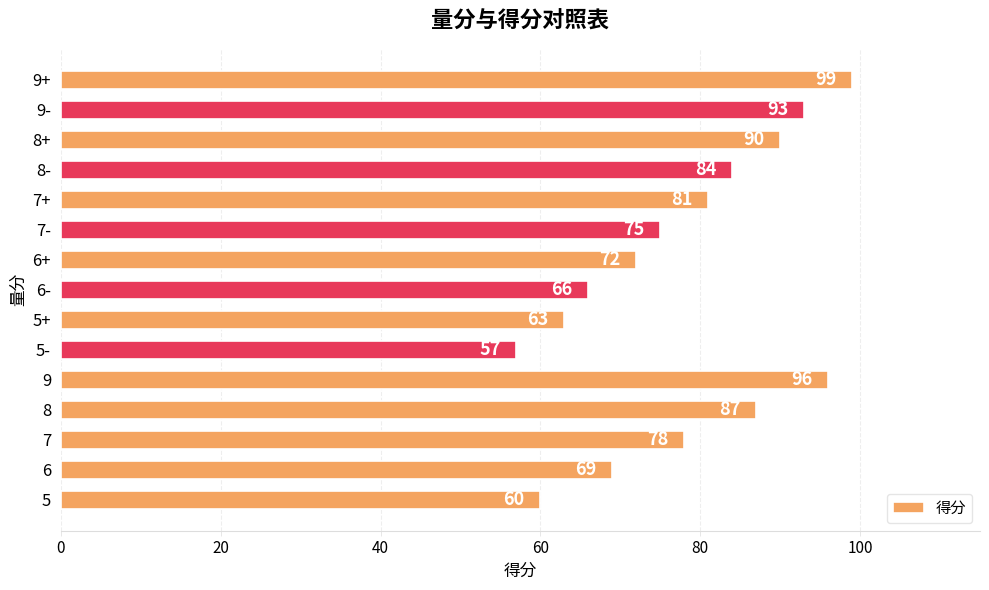

Where is the data nearest to the value 78?

7